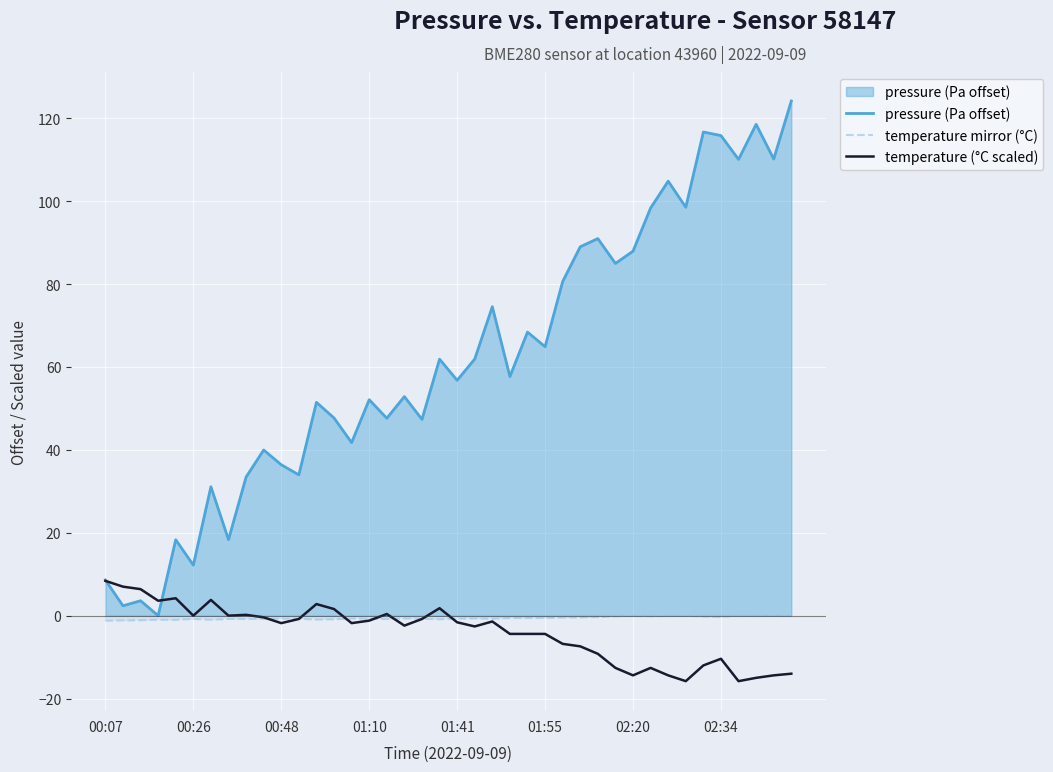

What is the greatest value displayed?

124.2